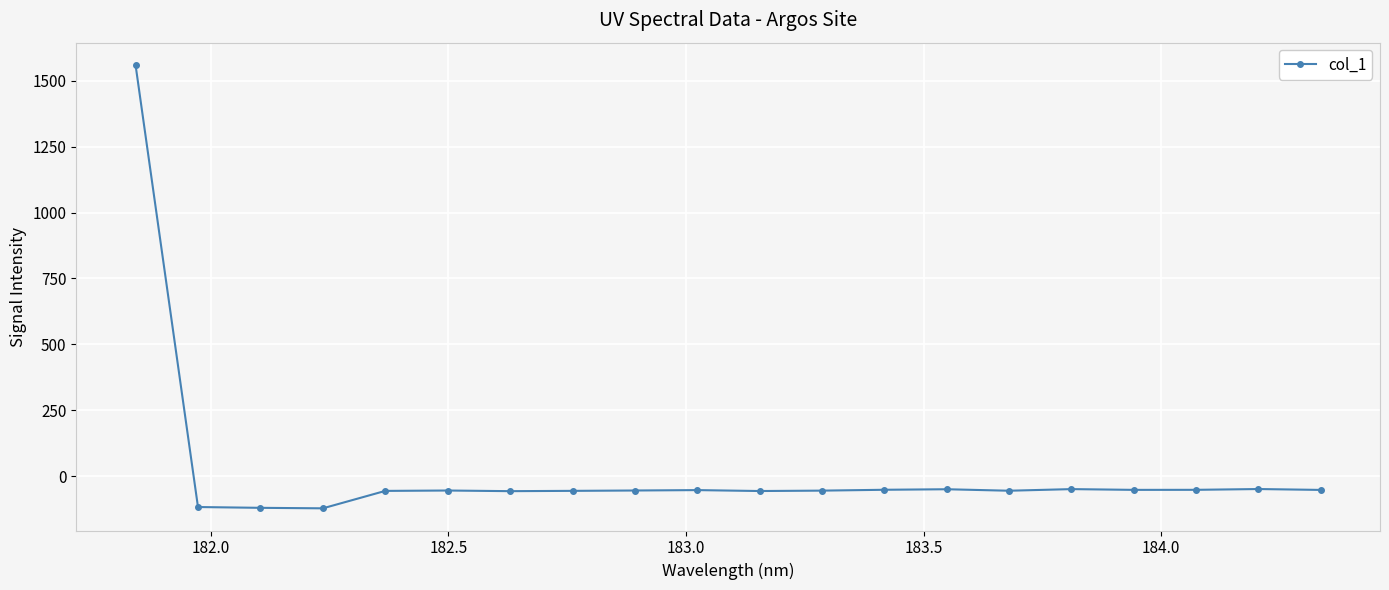

What is the average value?

18.2